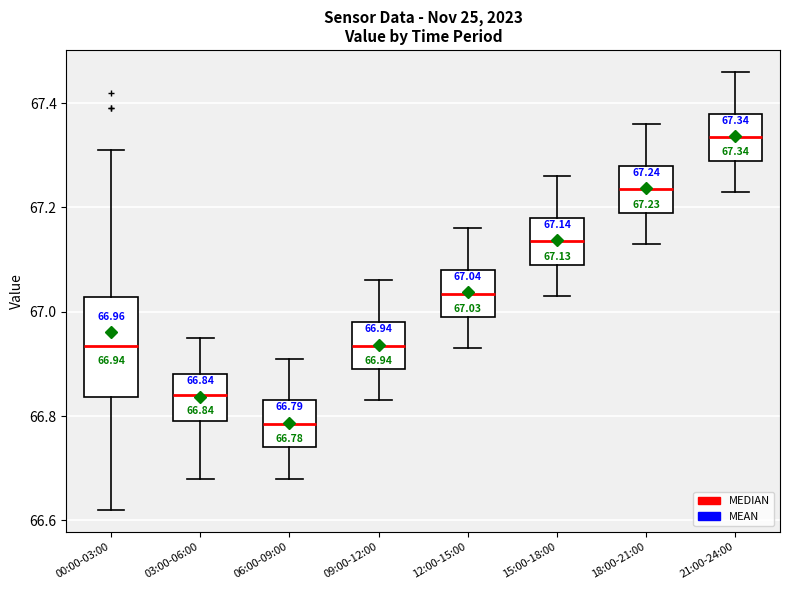

Comparing the boxes themselves (not the whiskers), which one is the tallest?

00:00-03:00